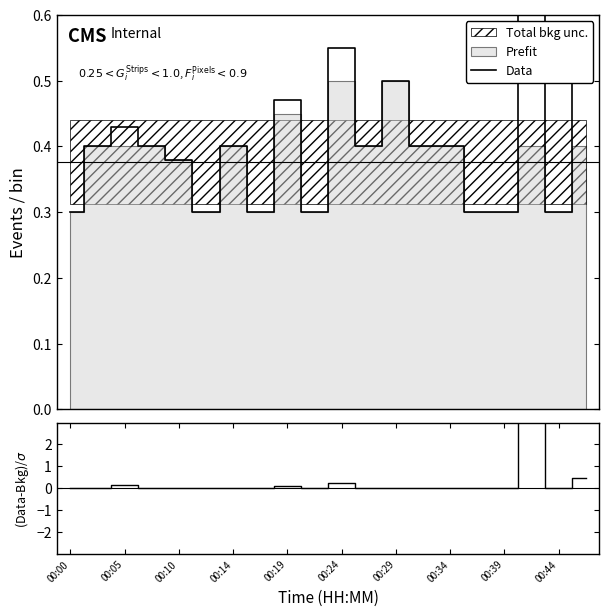

What is the difference between the Data values at 11 and 18?

0.1